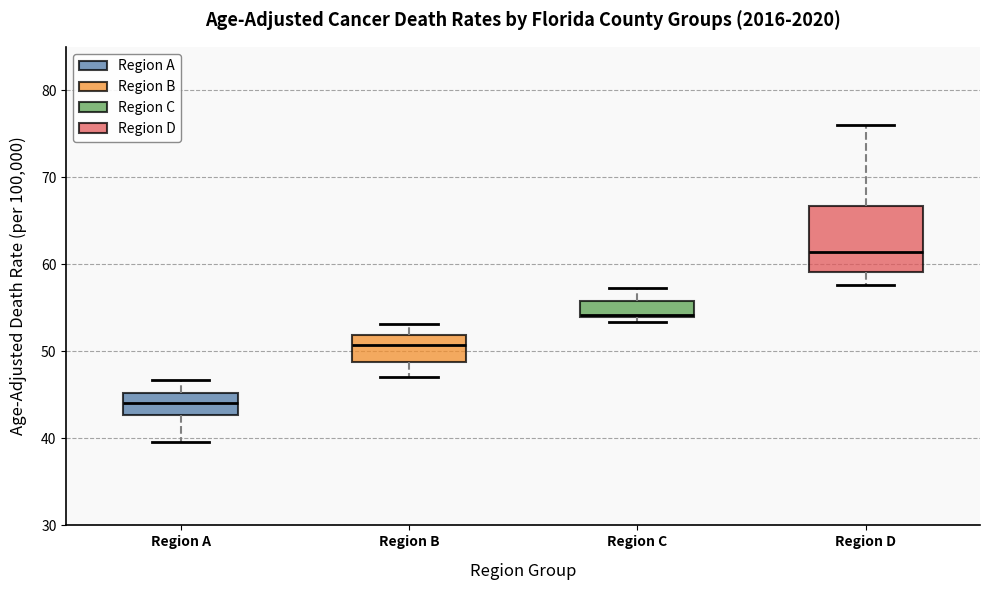

Reading left to right, transcribe this box plot: for each box, give where its median line is, the range the box spans, and where its two whiskers end, as read against the y-axis. The values are not printed on the chart, so give them approximately, as read against the axis.

Region A: median 44, box 43 to 45, whiskers 40 to 47
Region B: median 51, box 49 to 52, whiskers 47 to 53
Region C: median 54 (just above the box's lower edge), box 54 to 56, whiskers 53 to 57
Region D: median 61, box 59 to 67, whiskers 58 to 76